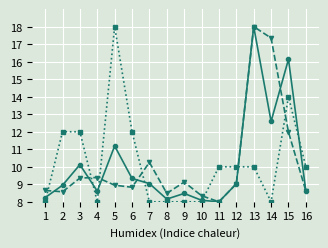

What is the difference between the highest and lowest values at 15?

4.2